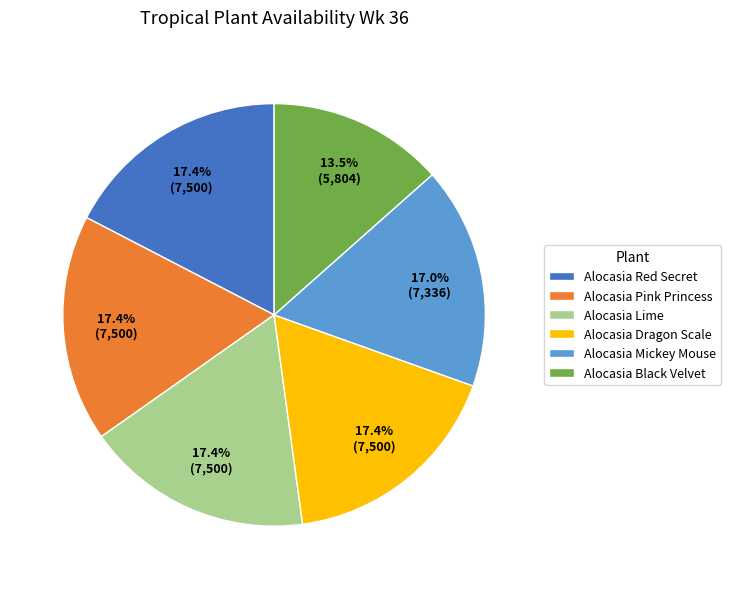

Approximately how many times larger is the value at Alocasia Dragon Scale compared to Alocasia Mickey Mouse?

1.0